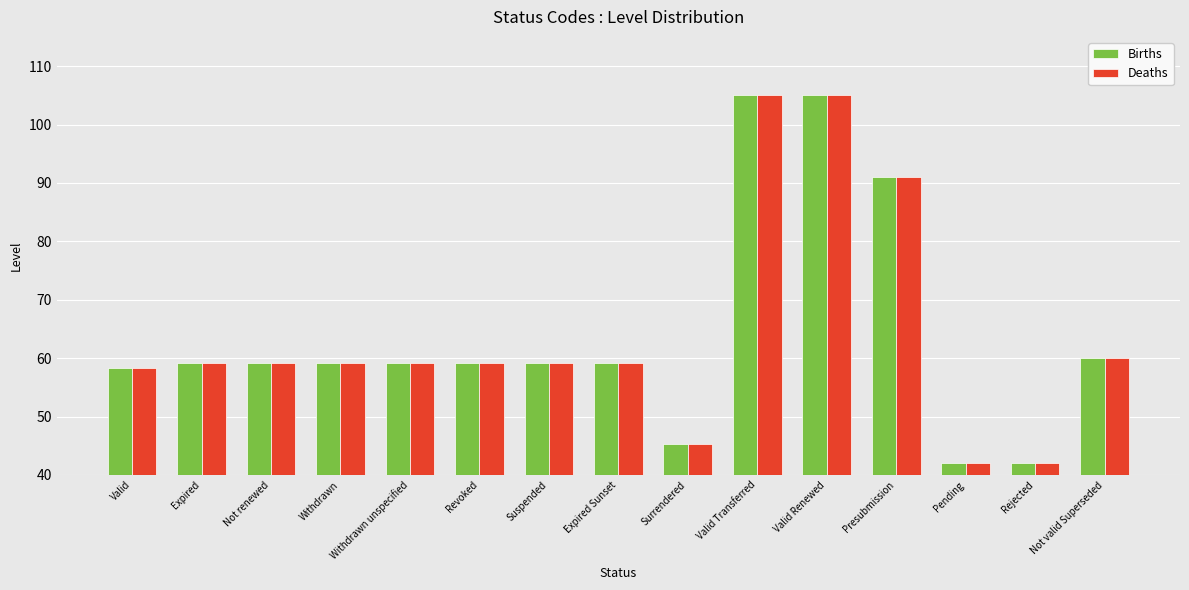

True or false: Births has a value of 59.2 at Expired Sunset.

True